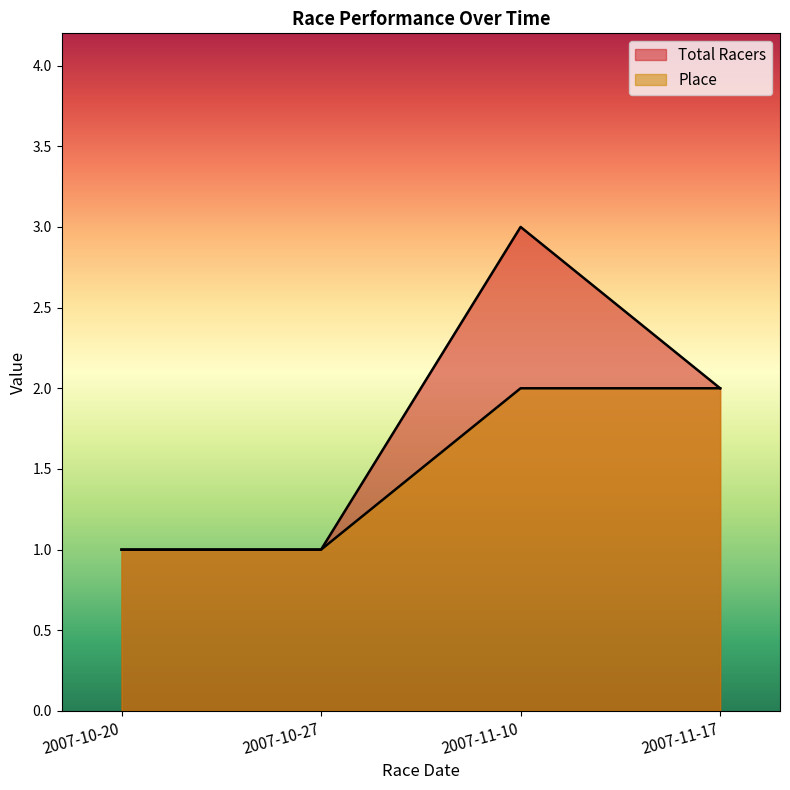

How many lines are shown in the chart?

2